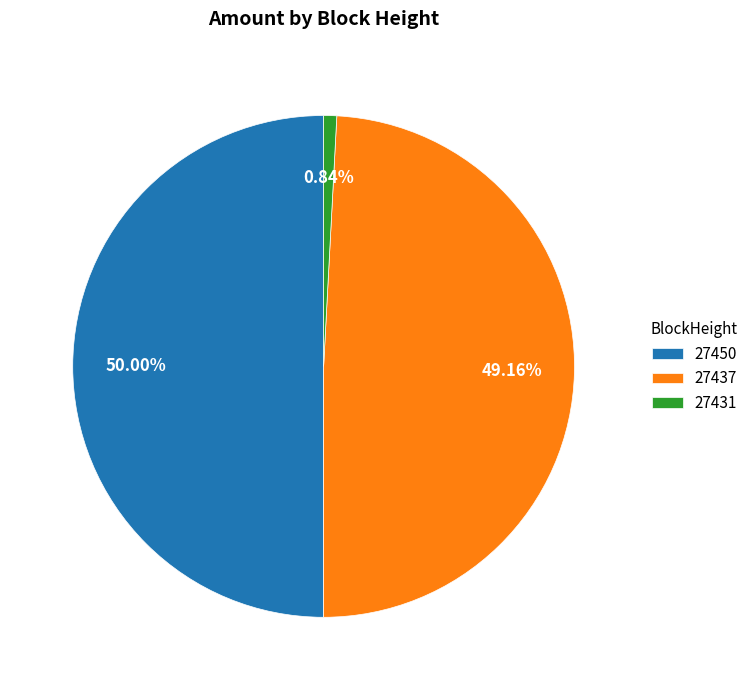

What is the total percentage of 27431 and 27450?

50.8%